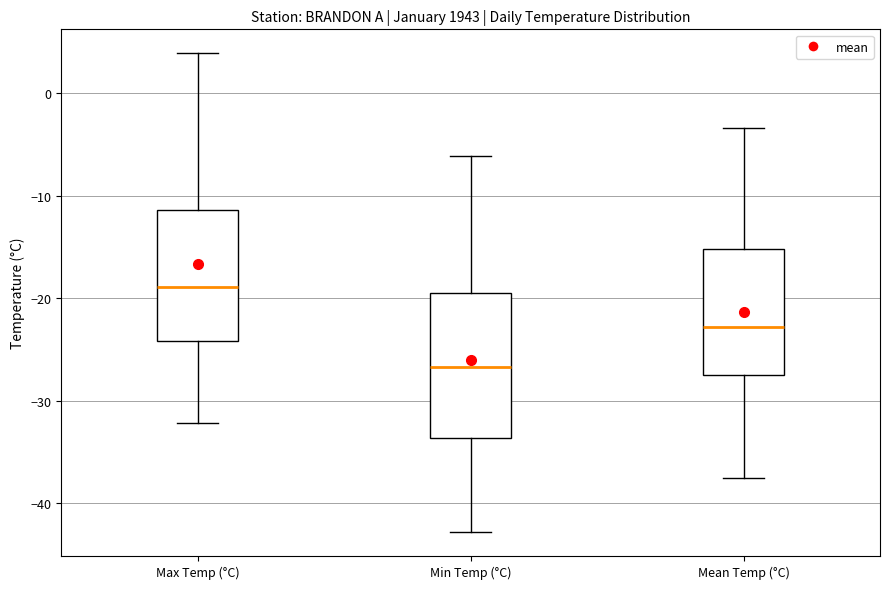

Reading left to right, transcribe this box plot: for each box, give where its median line is, the range the box spans, and where its two whiskers end, as read against the y-axis. The values are not printed on the chart, so give them approximately, as read against the axis.

Max Temp (°C): median -19, box -24 to -11, whiskers -32 to 4
Min Temp (°C): median -27, box -34 to -19, whiskers -43 to -6
Mean Temp (°C): median -23, box -27 to -15, whiskers -37 to -3